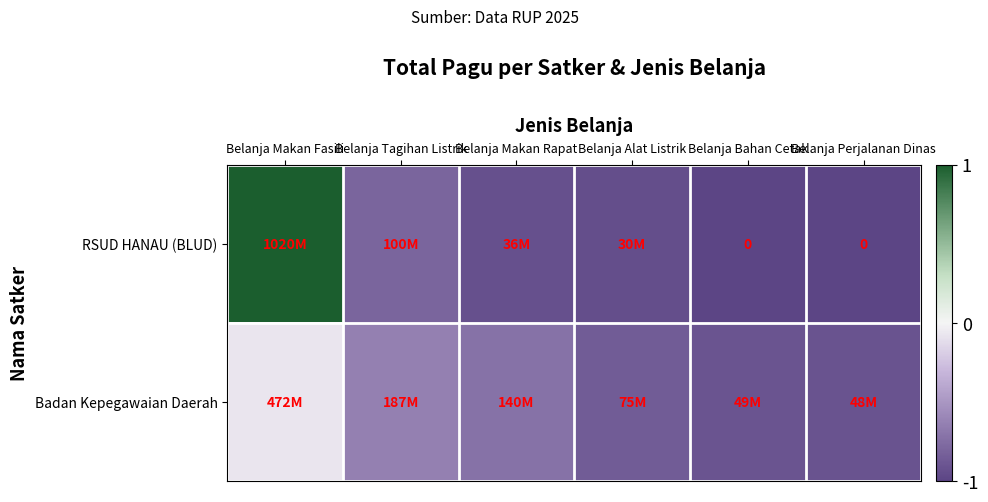

What is the difference between the highest and lowest values at Belanja Makan Rapat?

0.2